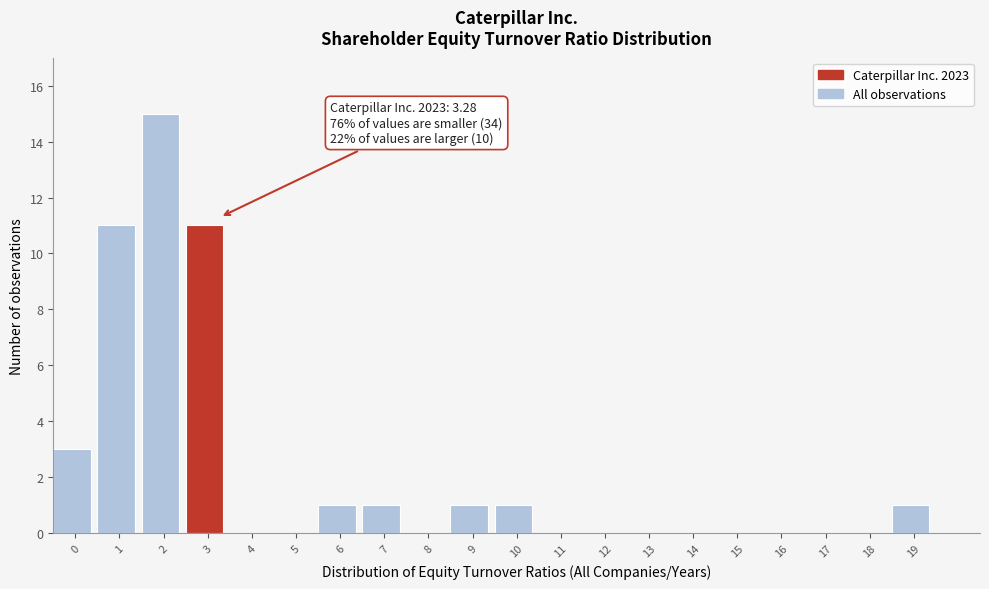

Reading left to right, transcribe all the data shown in this chart.

0=3	1=11	2=15	3=11	4=0	5=0	6=1	7=1	8=0	9=1	10=1	11=0	12=0	13=0	14=0	15=0	16=0	17=0	18=0	19=1